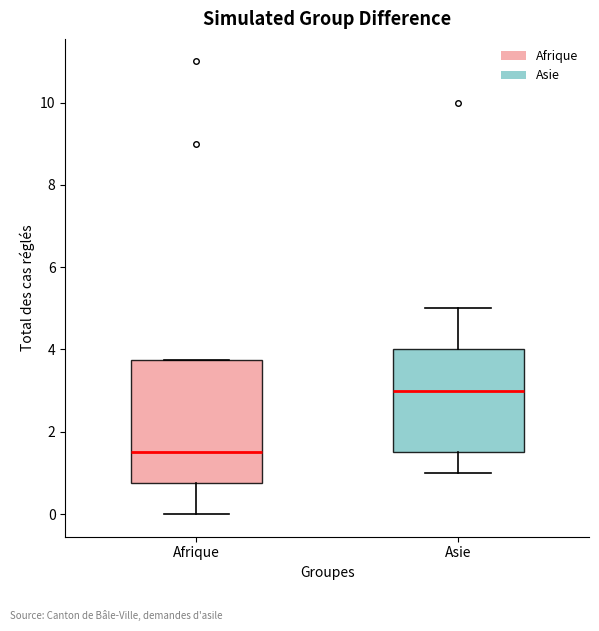

Which box's median line is the highest?

Asie